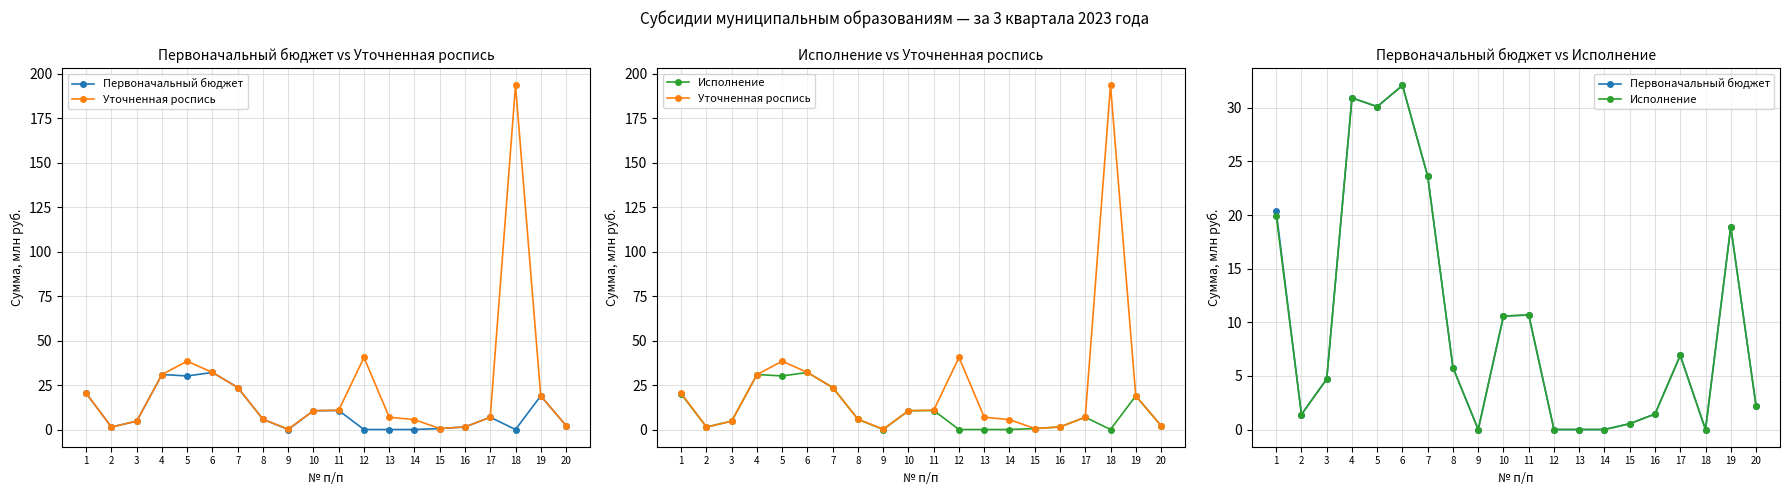

What is the sum of the Уточненная роспись values at 3 and 19?

23.6